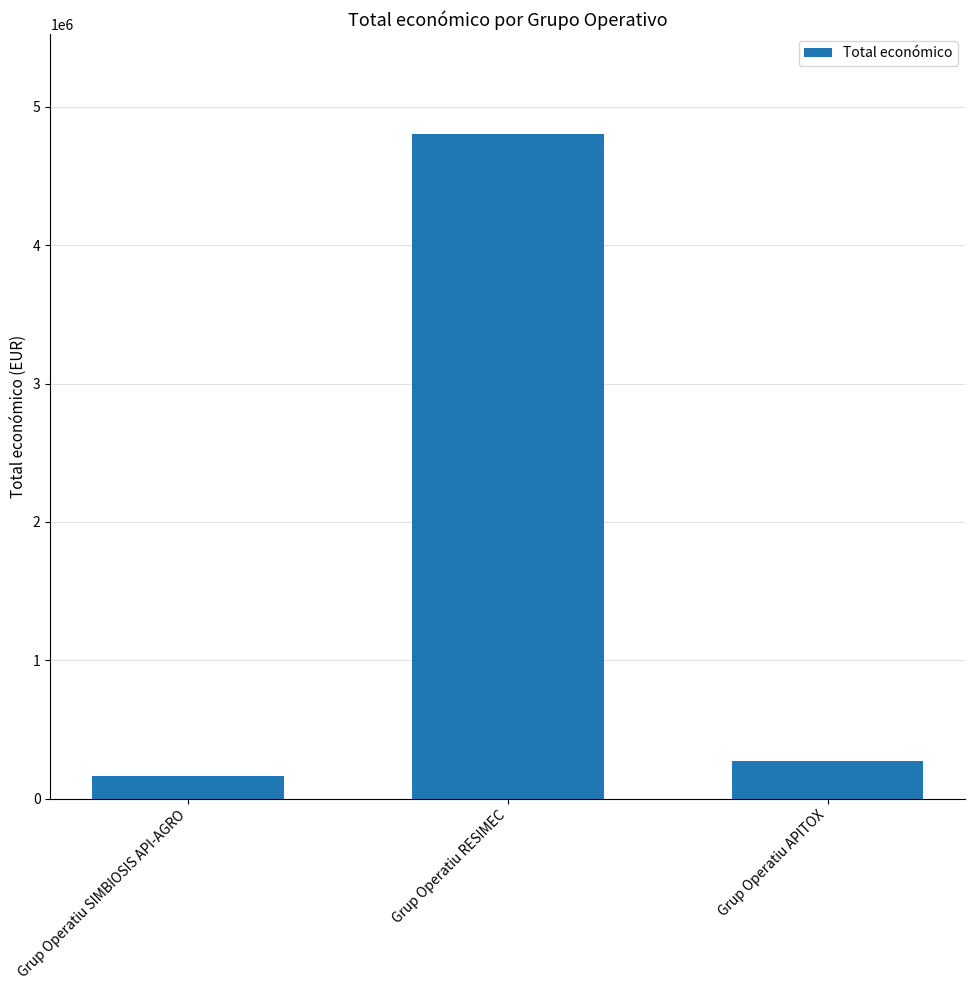

What position from the right is Grup Operatiu RESIMEC?

2